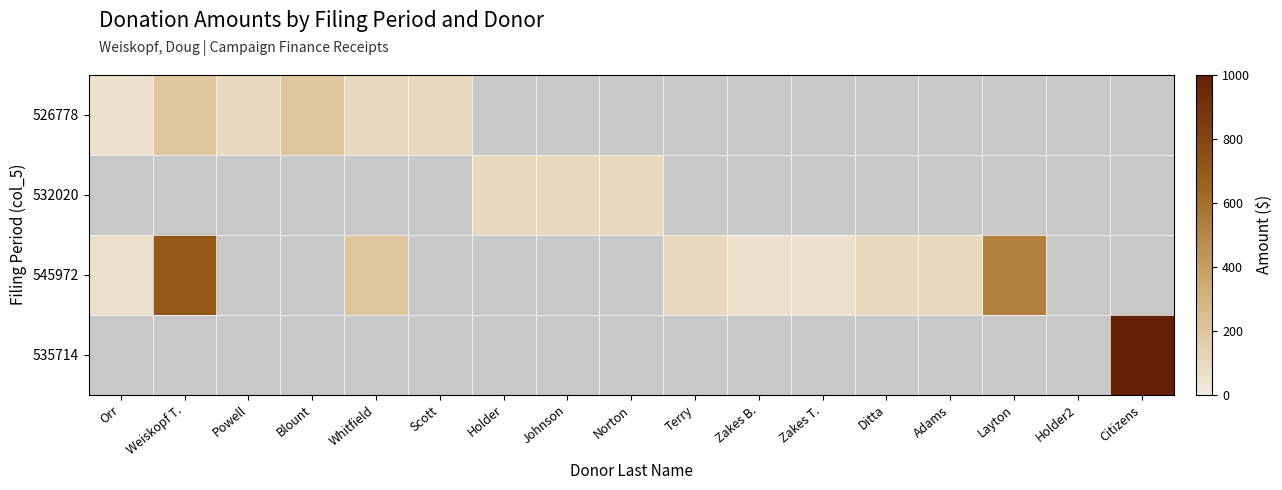

What is the difference between the 545972 values at Weiskopf T. and Zakes T.?

650.0